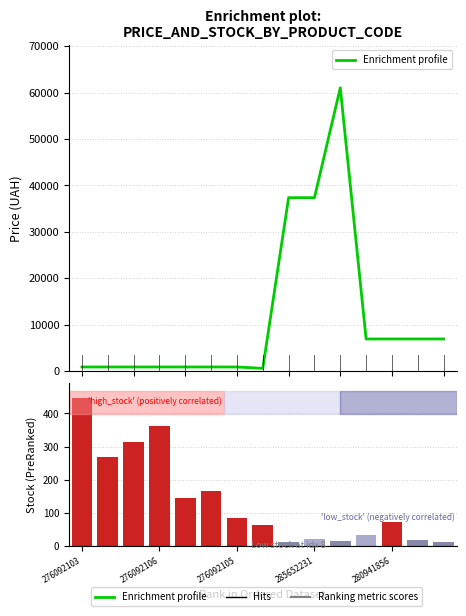

The value of Enrichment profile at 13 is 6879.5. True or false?

True